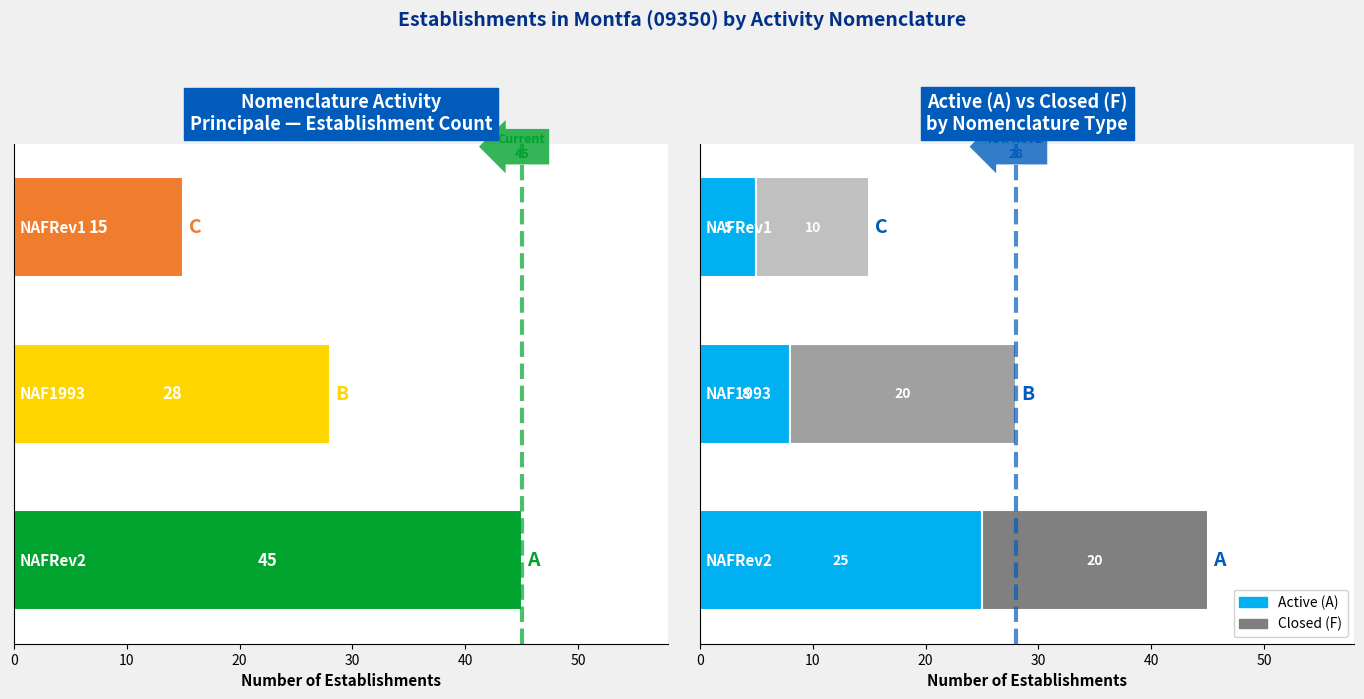

What is the average value of the Active (A) series?

13